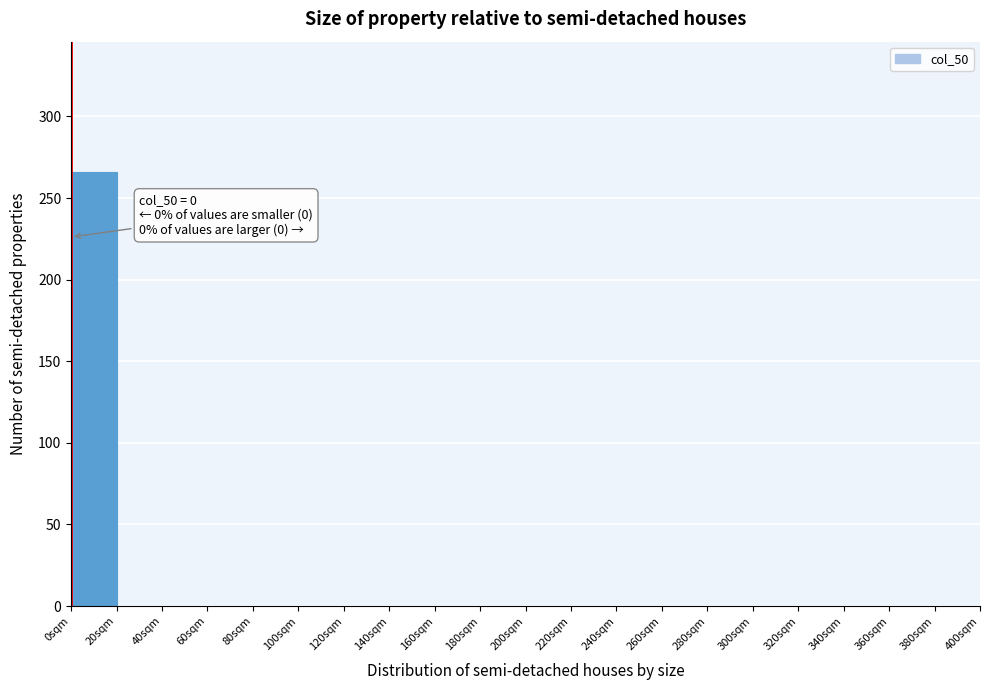

Over which range of the x-axis is the bar tallest?

0 to 20